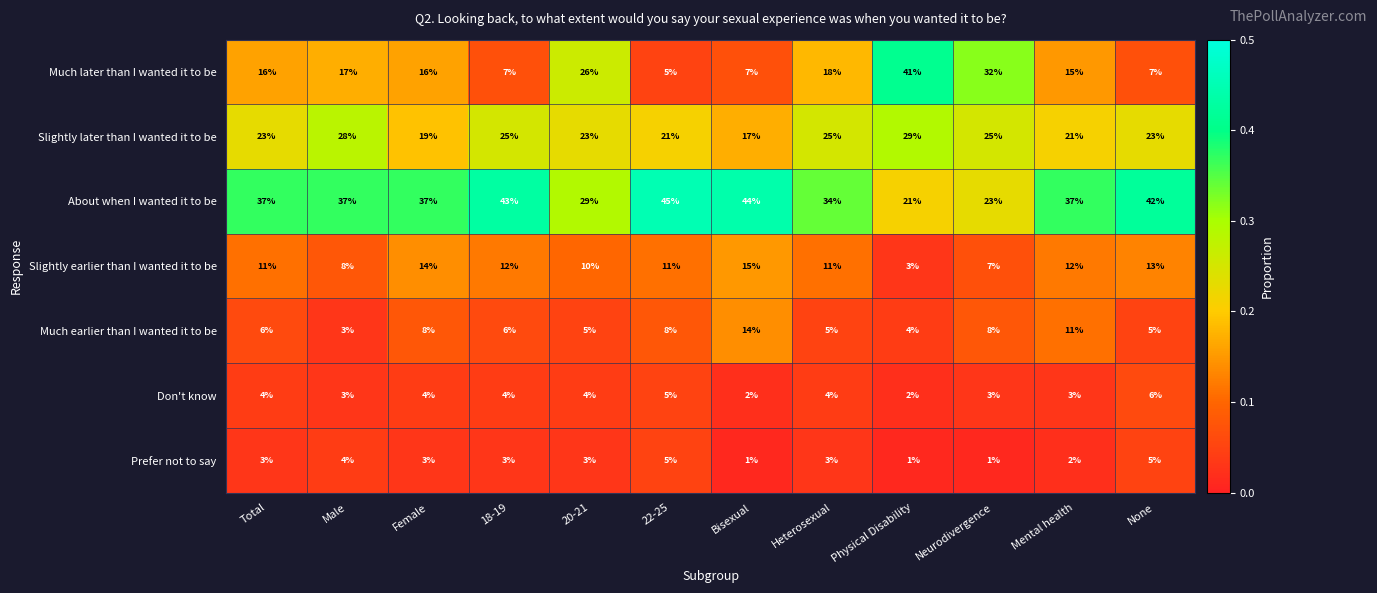

Is it true that About when I wanted it to be equals 29 at 20-21?

True